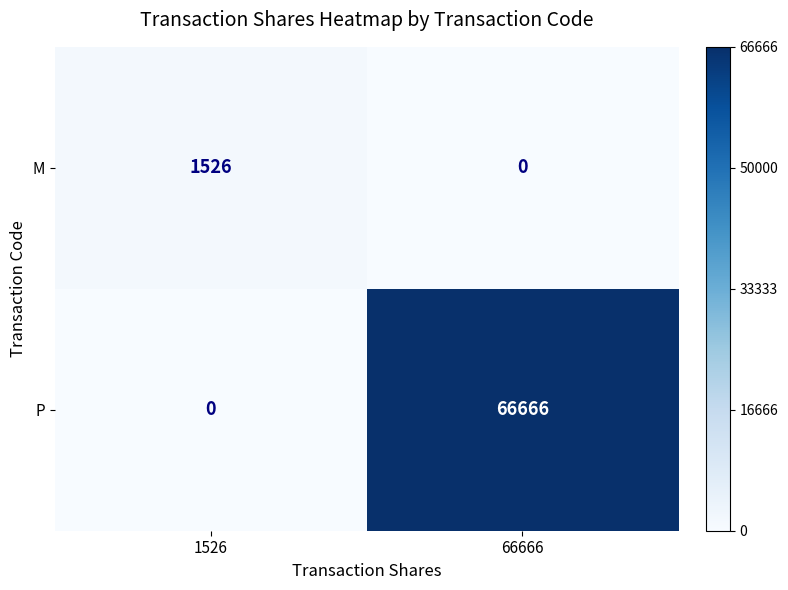

True or false: P has a value of 66666 at 66666.

True